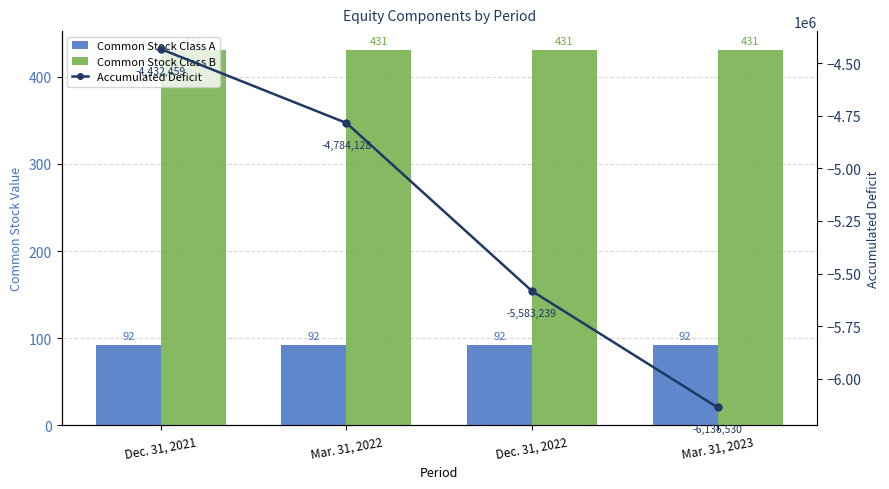

Which series has the widest spread of values?

Accumulated Deficit